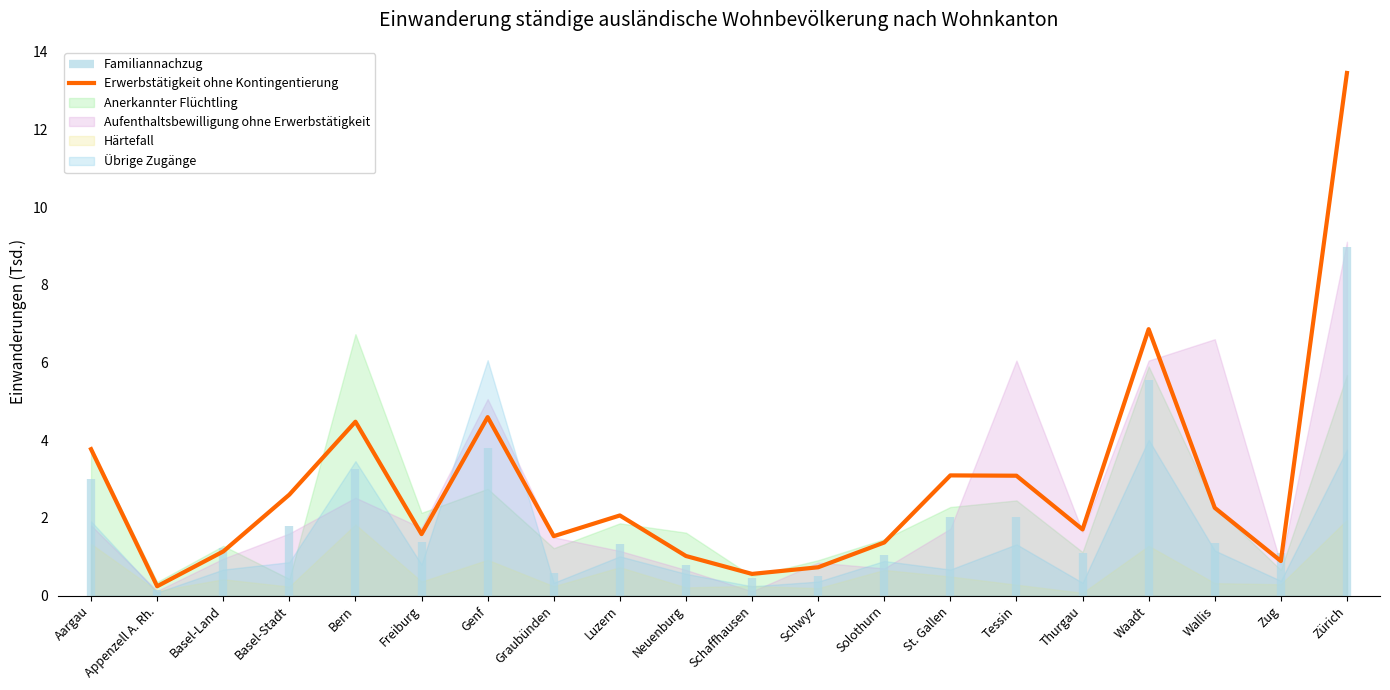

The chart shows a value of 0.4 at Freiburg. True or false?

False